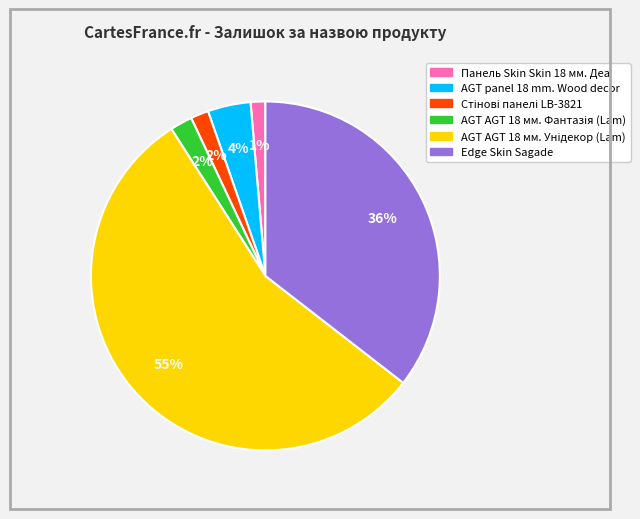

Does any single category account for the majority?

Yes